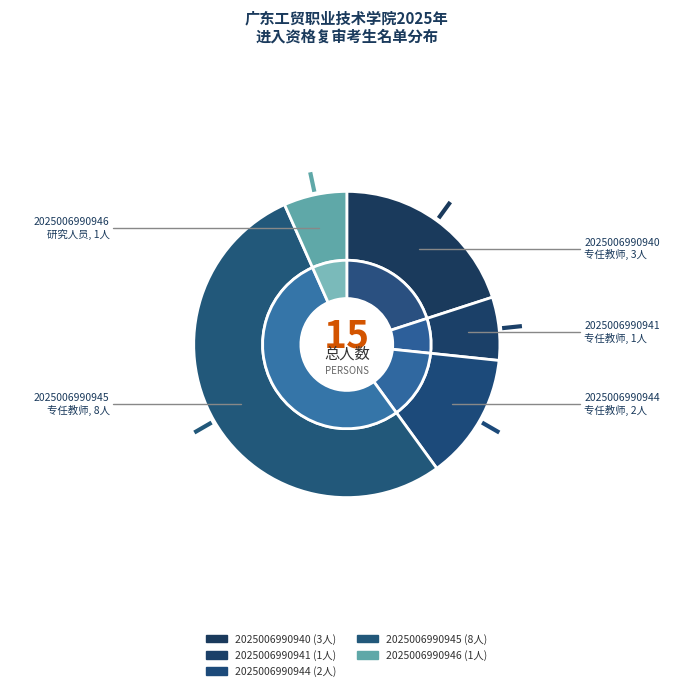

Which slice is the smallest?

2025006990941